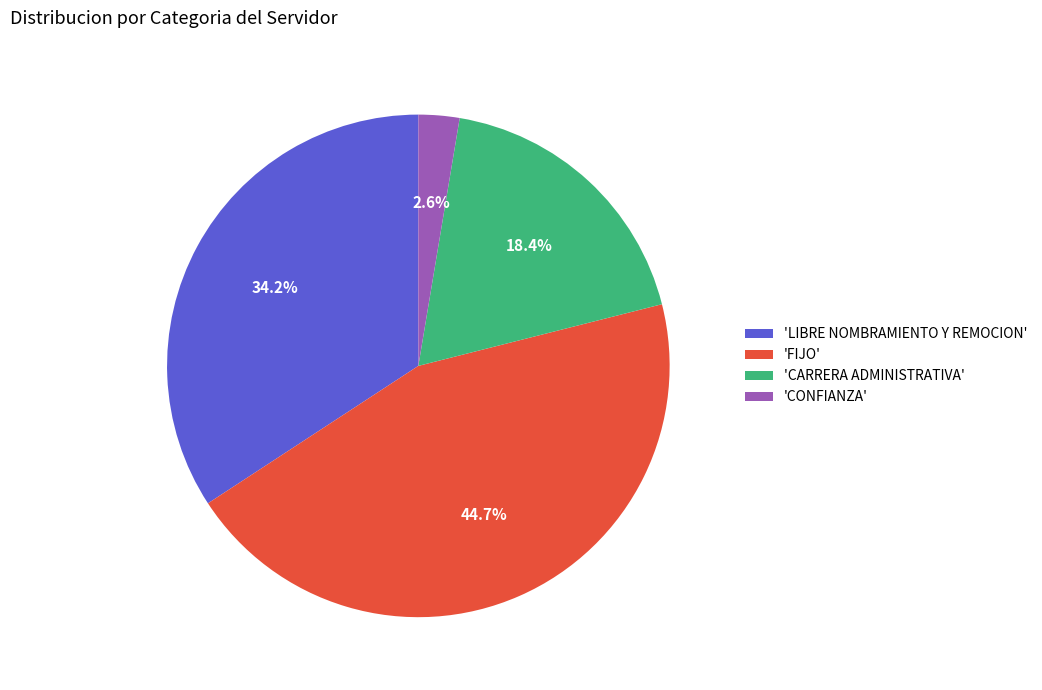

Rank the categories by value from lowest to highest.

'CONFIANZA', 'CARRERA ADMINISTRATIVA', 'LIBRE NOMBRAMIENTO Y REMOCION', 'FIJO'